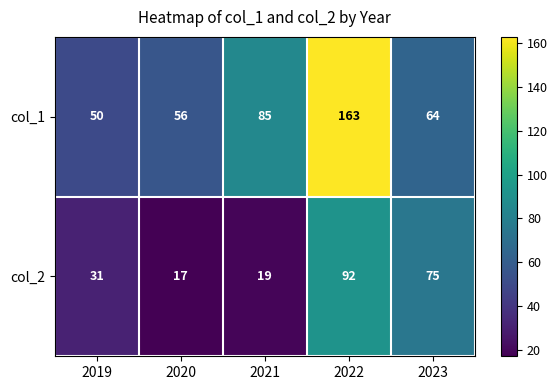

Count the number of categories in the chart.

5